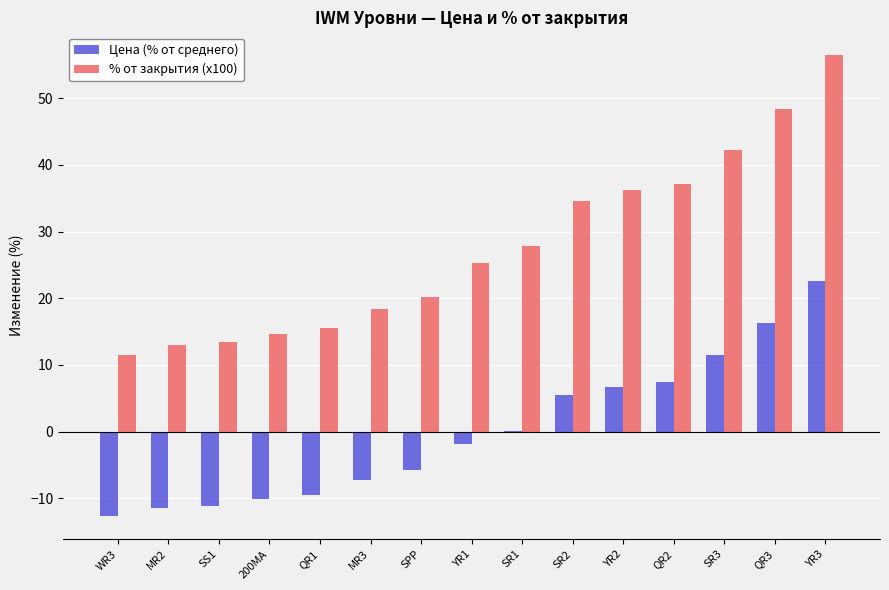

What is the difference between the % от закрытия (x100) values at SR1 and SS1?

14.4